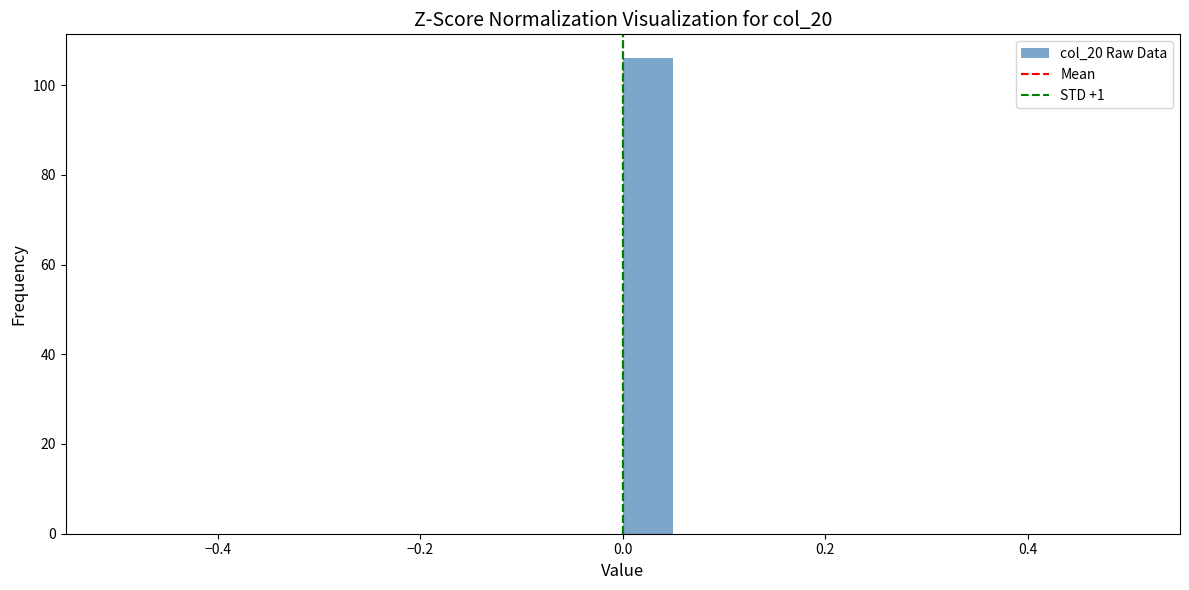

Around what value on the x-axis is the tallest bar? Give the approximate position of its centre, as read against the axis.

0.02